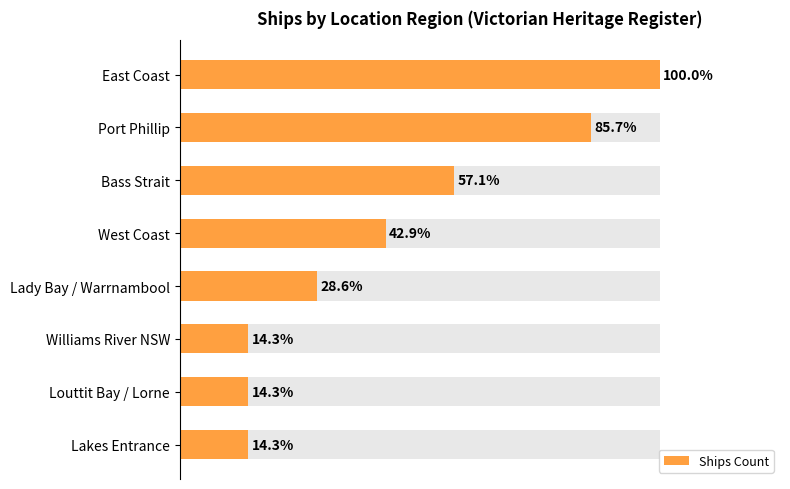

List the labels in order of value, smallest first.

Williams River NSW, Louttit Bay / Lorne, Lakes Entrance, Lady Bay / Warrnambool, West Coast, Bass Strait, Port Phillip, East Coast